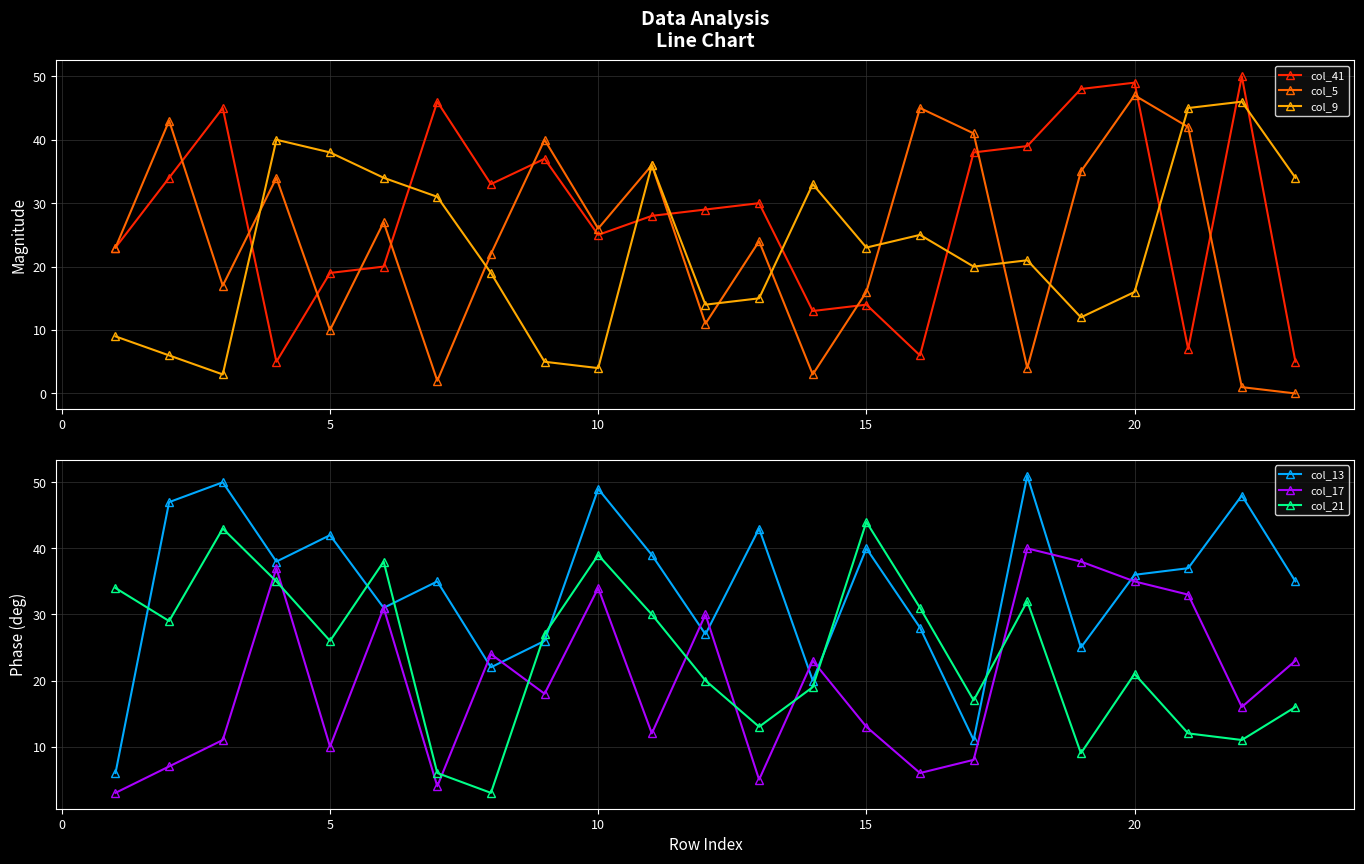

After their last crossing, which series has the higher values: col_9 or col_13?

col_13